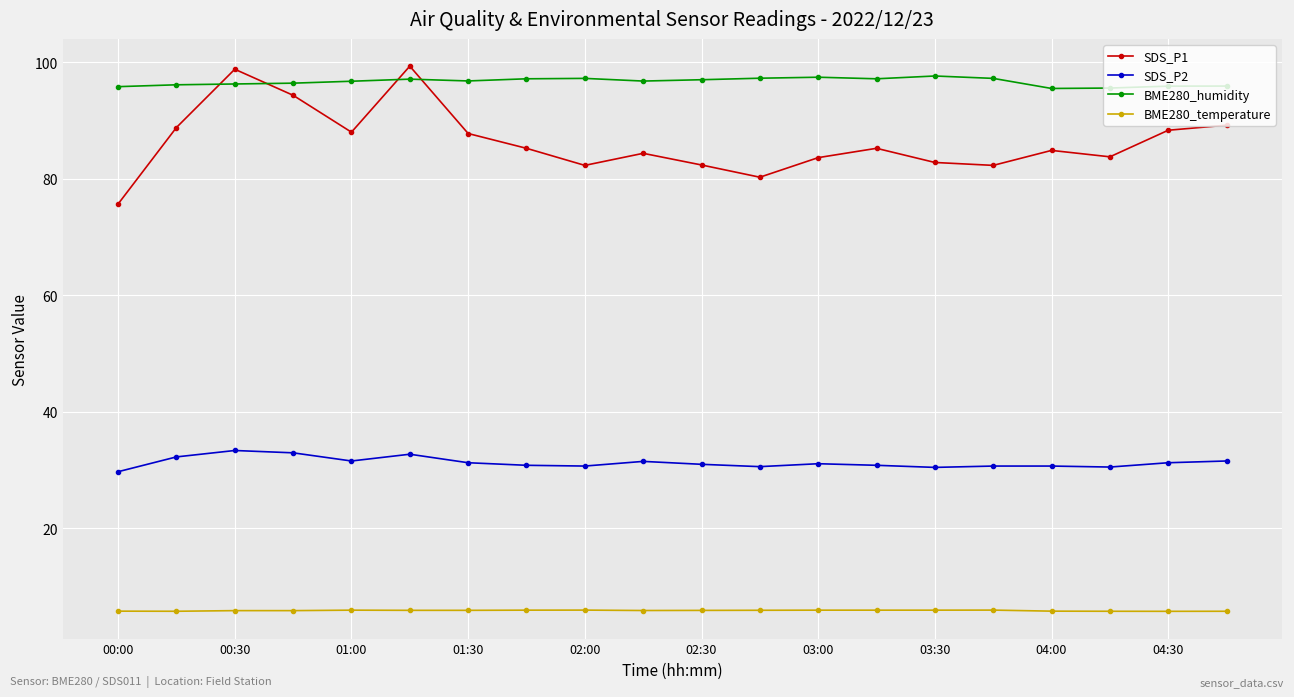

What is the value of the BME280_temperature point at the 20th from the left?

5.8